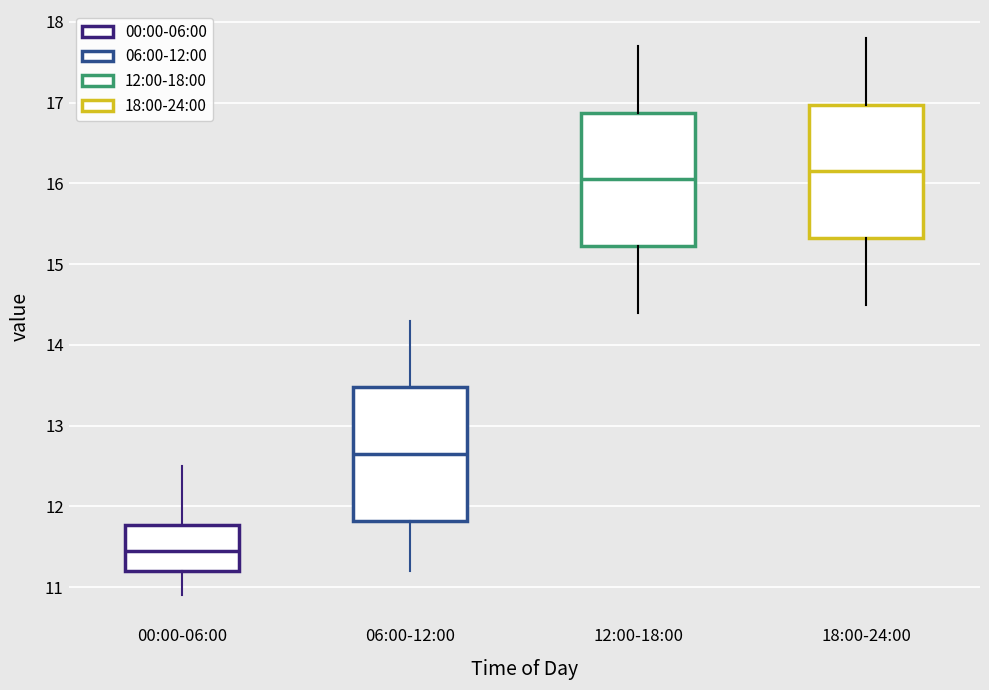

Reading left to right, transcribe this box plot: for each box, give where its median line is, the range the box spans, and where its two whiskers end, as read against the y-axis. The values are not printed on the chart, so give them approximately, as read against the axis.

00:00-06:00: median 11.5, box 11.2 to 11.8, whiskers 10.9 to 12.5
06:00-12:00: median 12.7, box 11.8 to 13.5, whiskers 11.2 to 14.3
12:00-18:00: median 16.1, box 15.2 to 16.9, whiskers 14.4 to 17.7
18:00-24:00: median 16.2, box 15.3 to 17.0, whiskers 14.5 to 17.8